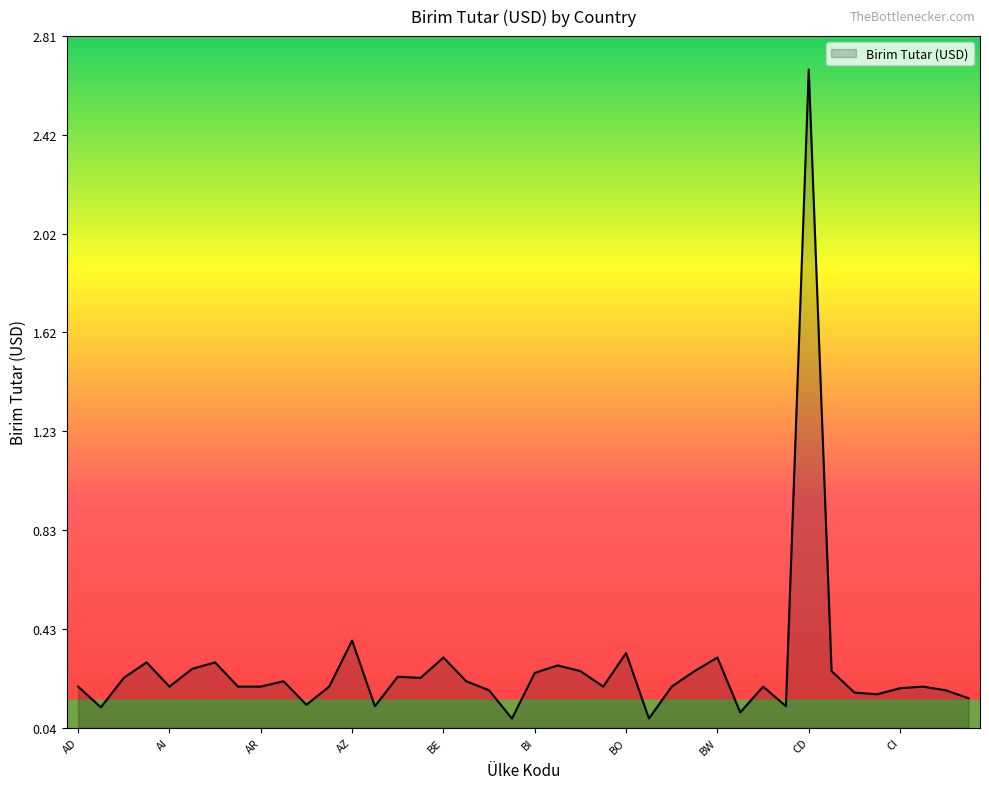

Does the chart have visible grid lines?

No